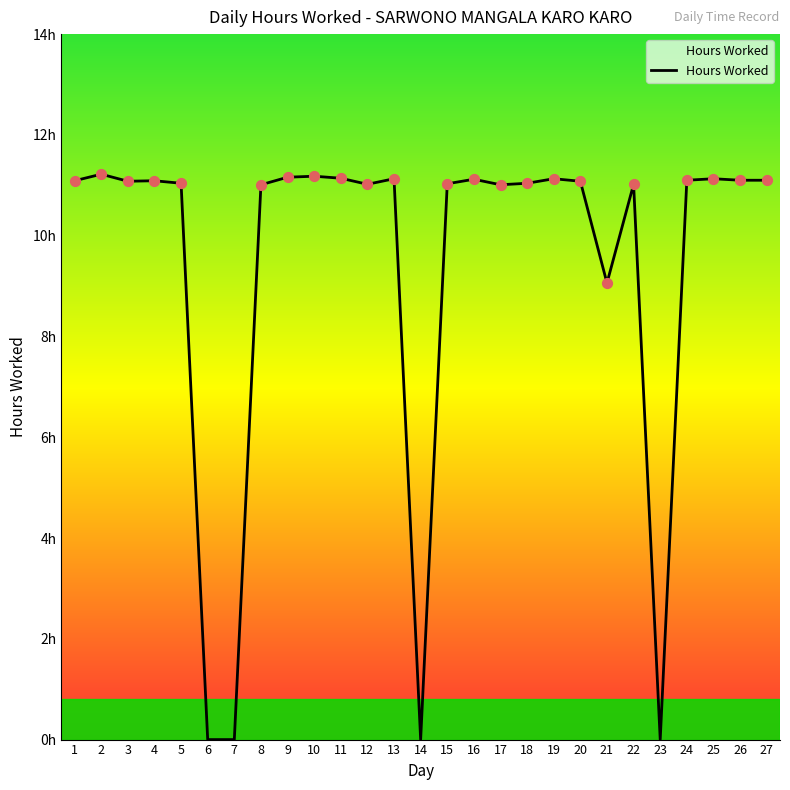

Approximately how many times larger is the value at 9 compared to 2?

1.0